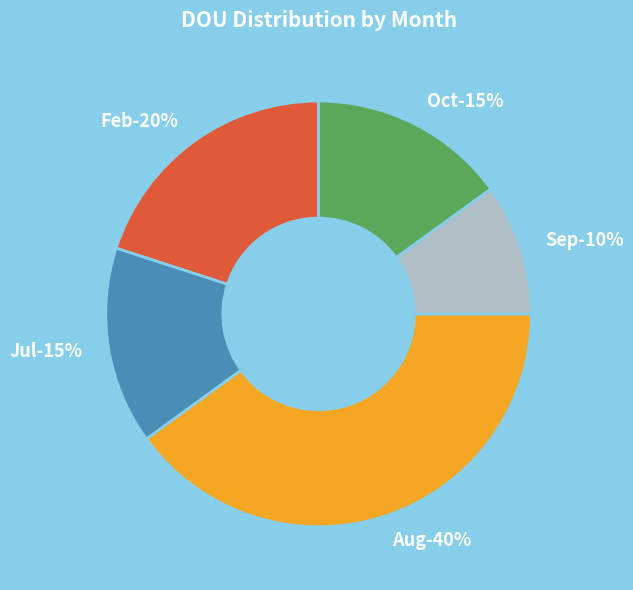

How much of the chart is everything except Sep?

90.0%